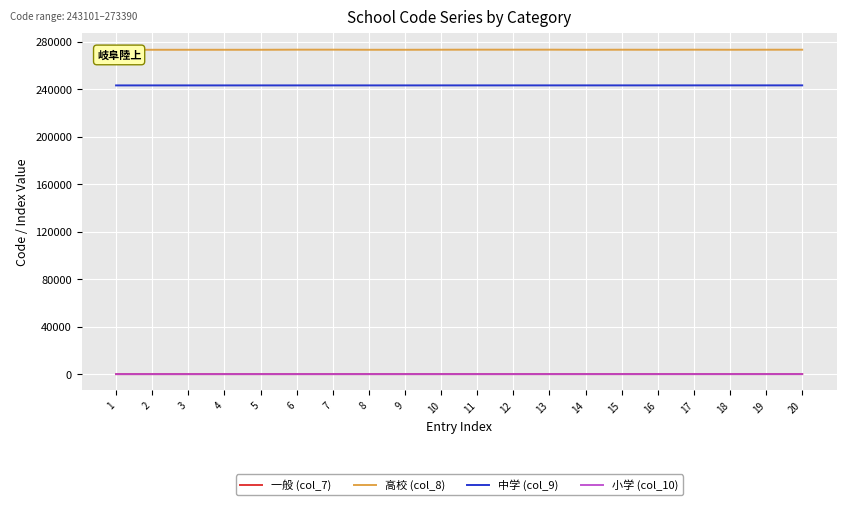

List the series in order of their peak value, lowest first.

一般 (col_7), 小学 (col_10), 中学 (col_9), 高校 (col_8)